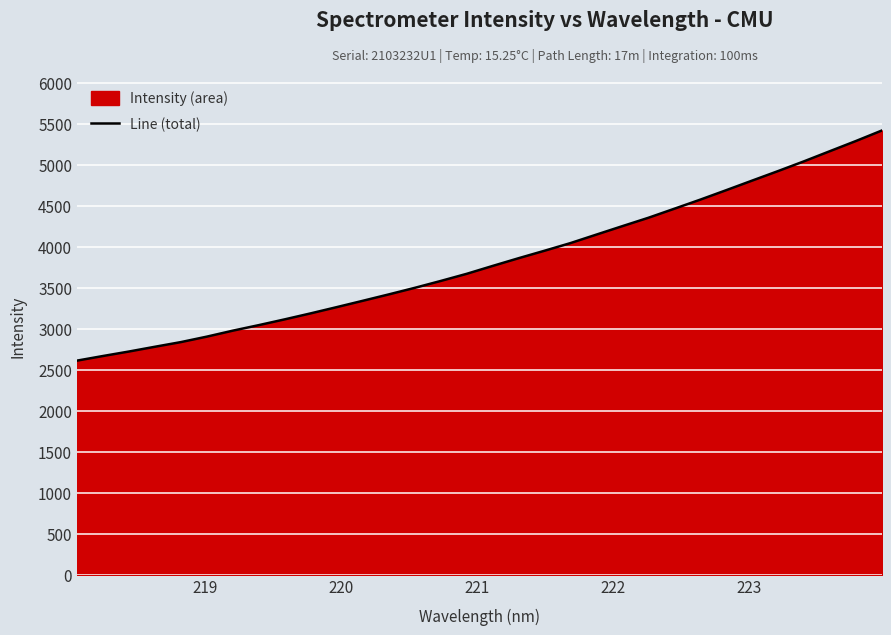

What is the difference between the maximum and minimum values?

2808.0